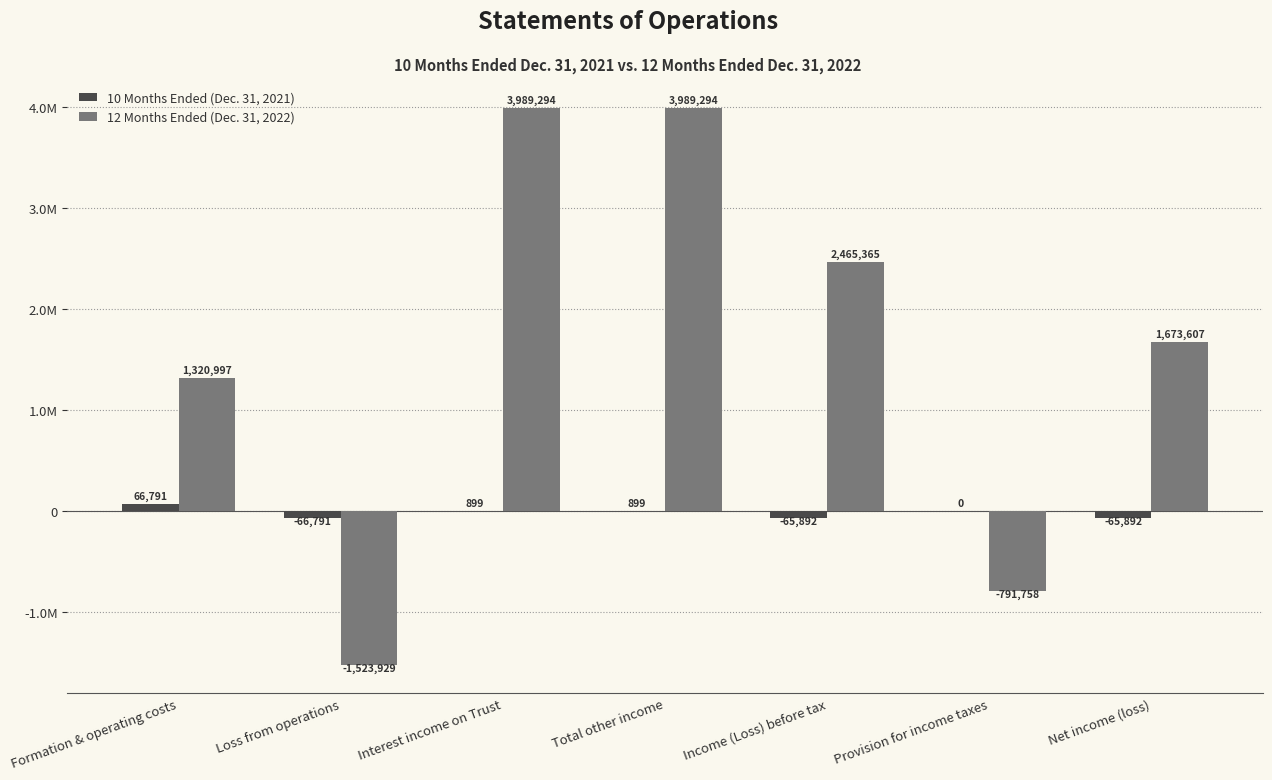

Is it true that 12 Months Ended (Dec. 31, 2022) equals 3337020 at Income (Loss) before tax?

False